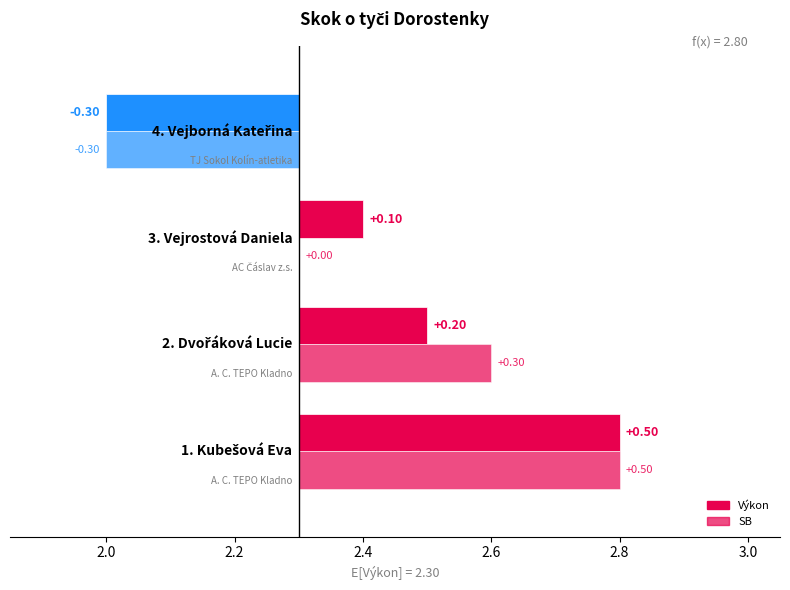

Reading left to right, transcribe all the data shown in this chart.

Výkon: 2.8	2.5	2.4	2.0
SB: 2.8	2.6	2.3	2.0